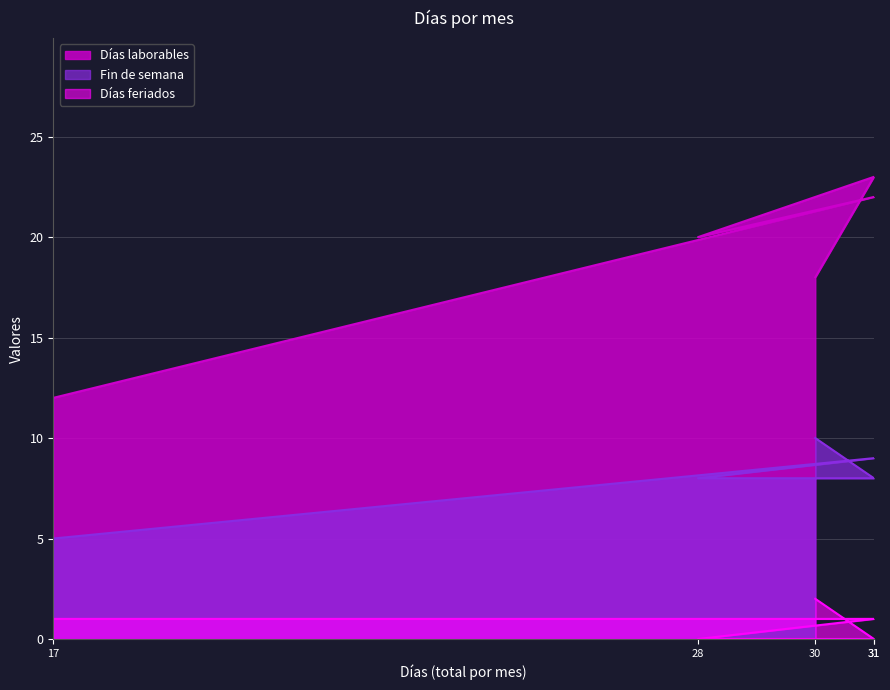

How many values in Días feriados are above zero?

3